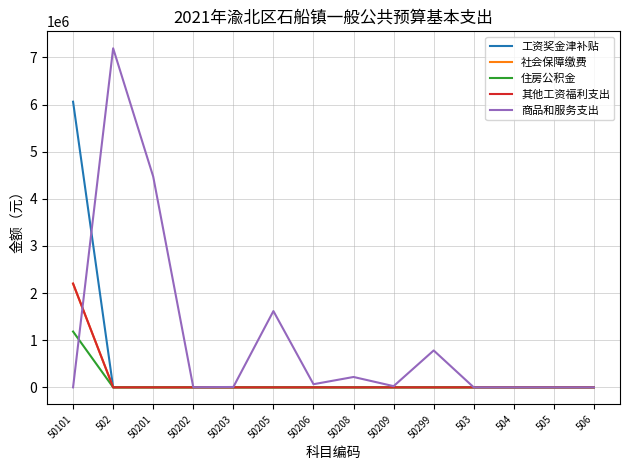

Between 50205 and 50299, which series saw the biggest shift?

商品和服务支出